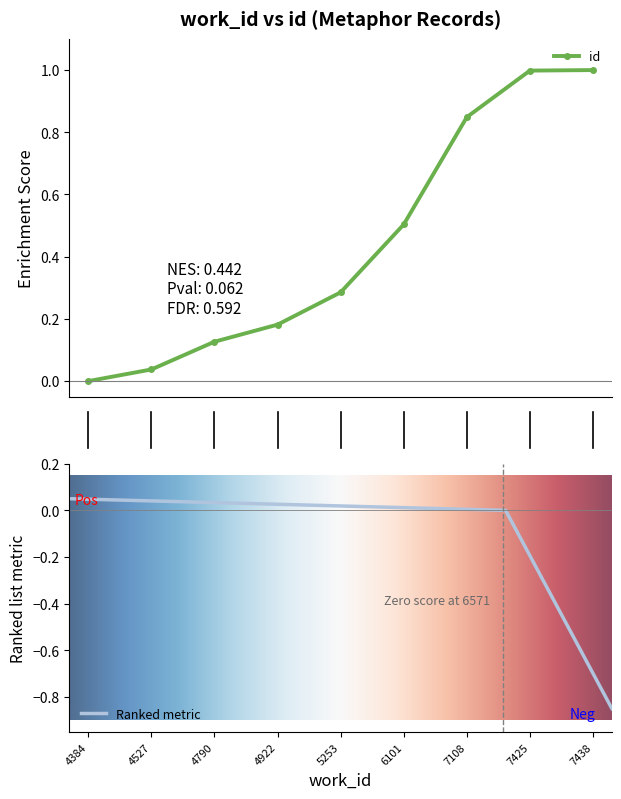

What is the change in value from 5 to 8?

+0.5